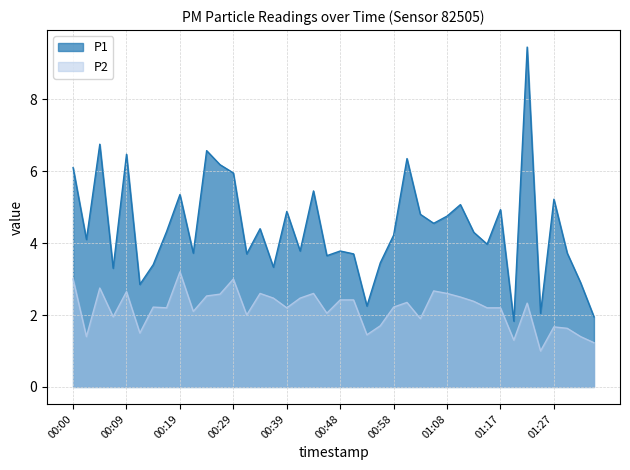

True or false: P2 and P1 cross at least once.

False